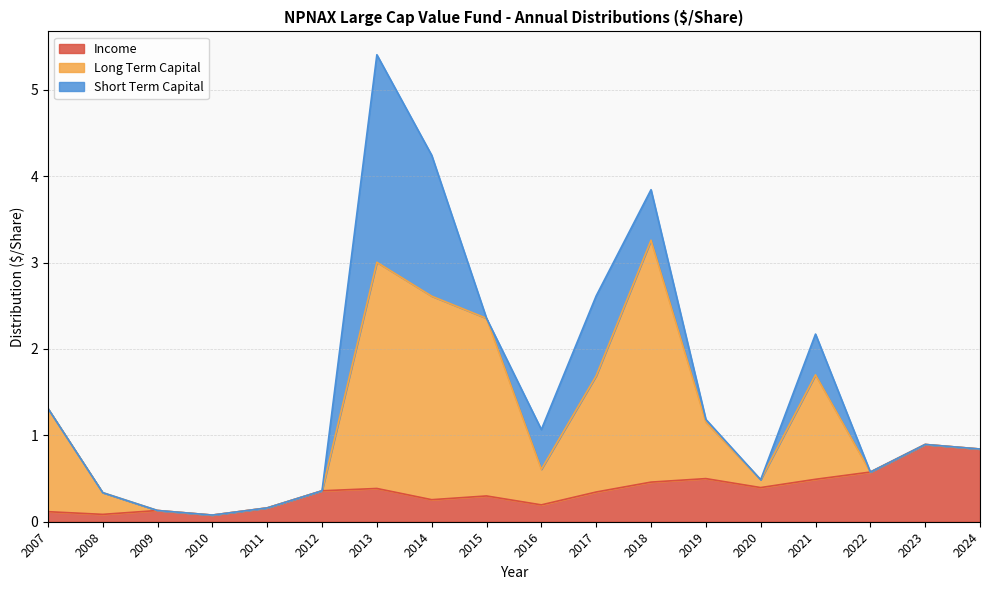

What is the average value of the Short Term Capital series?

0.4